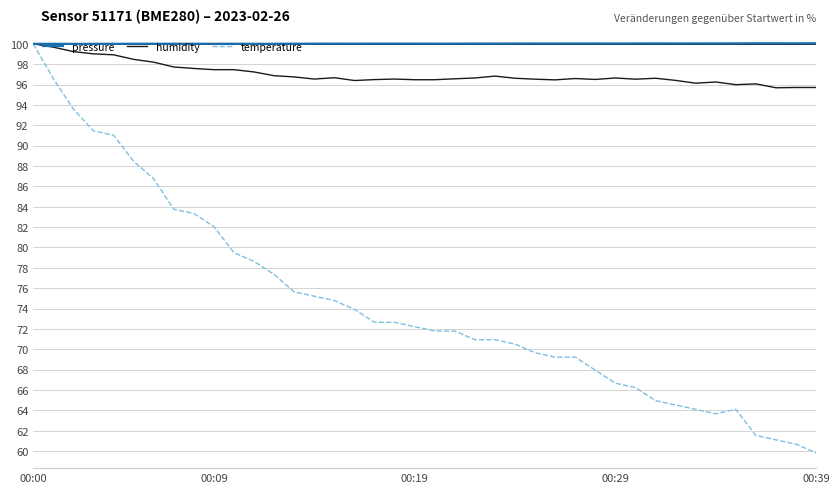

Which series has the largest range (max minus min)?

temperature